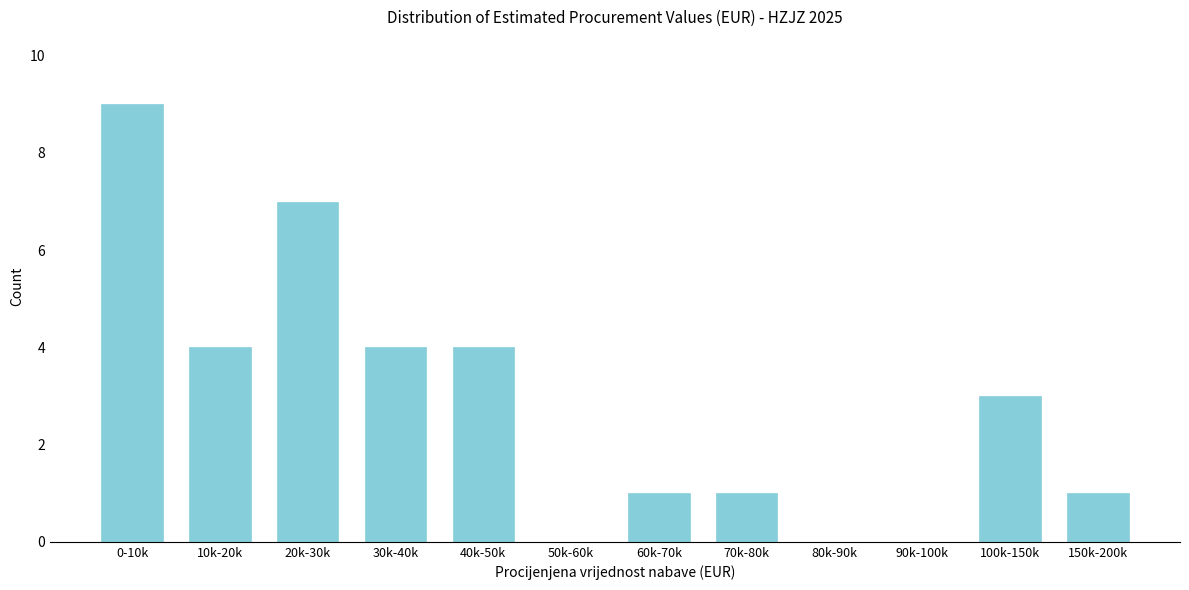

Reading left to right, what are all the values shown in this chart?

0-10k=9	10k-20k=4	20k-30k=7	30k-40k=4	40k-50k=4	50k-60k=0	60k-70k=1	70k-80k=1	80k-90k=0	90k-100k=0	100k-150k=3	150k-200k=1